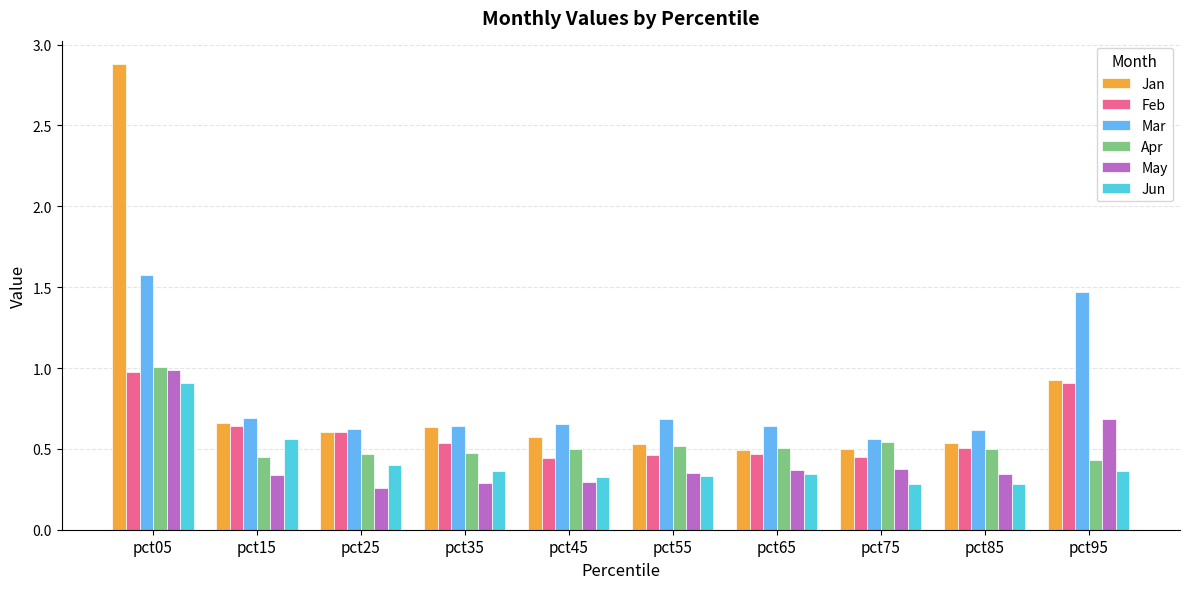

At which category is the sum across all series the highest?

pct05